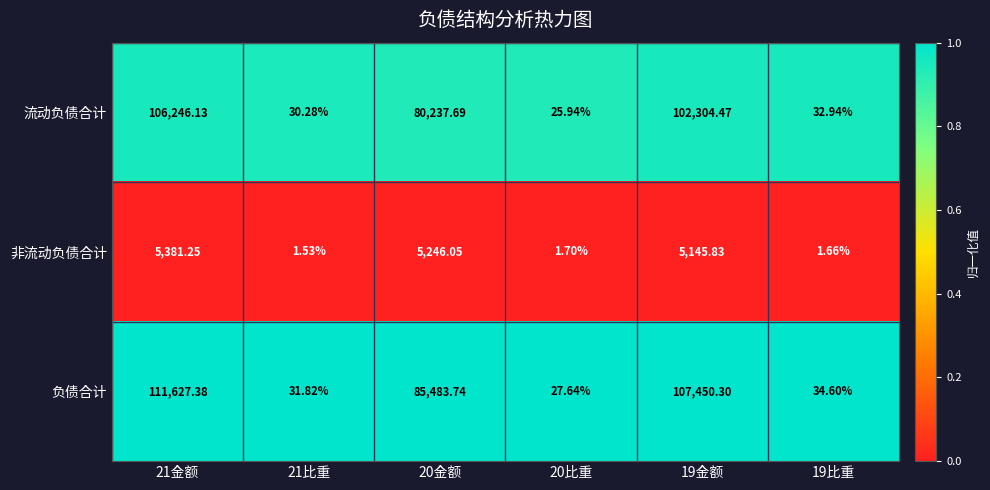

Rank the series by their maximum value, from highest to lowest.

负债合计, 流动负债合计, 非流动负债合计